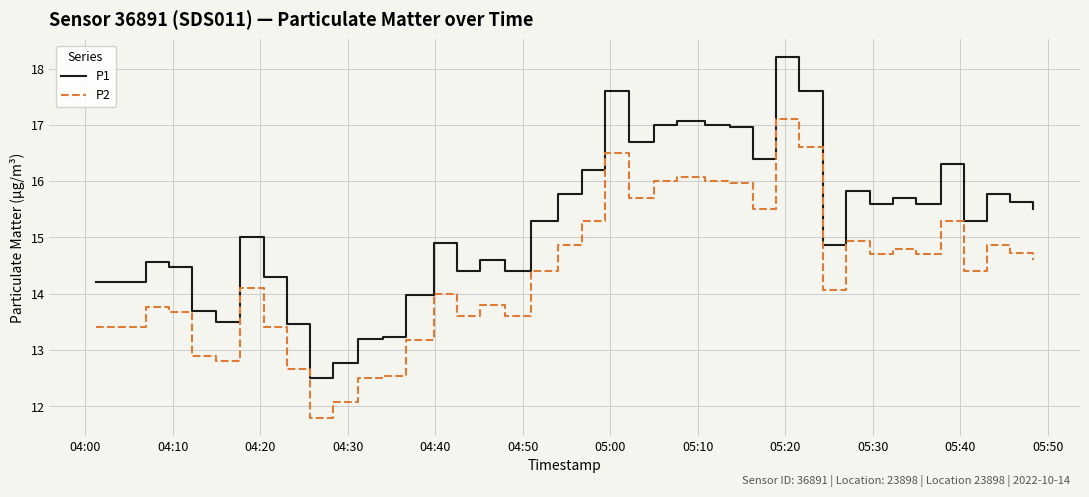

What is the difference between the maximum and minimum values in the P1 series?

5.7